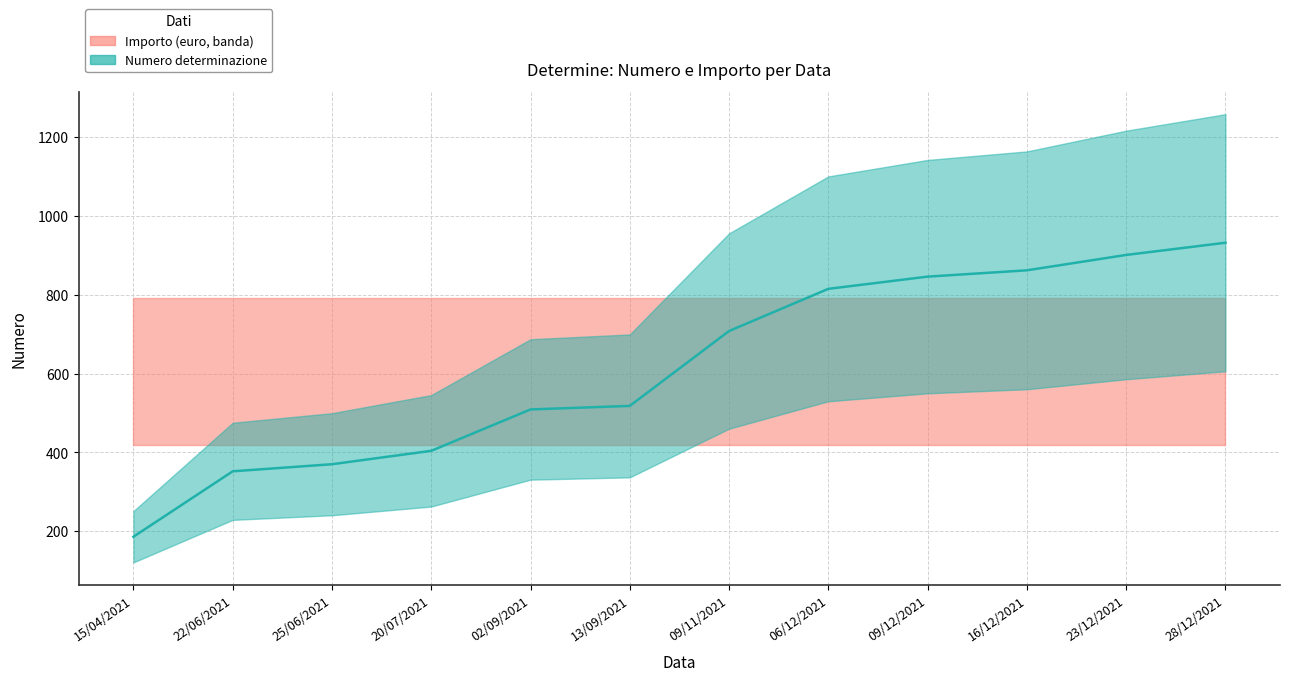

Is it true that the value at 25/06/2021 is 370?

True